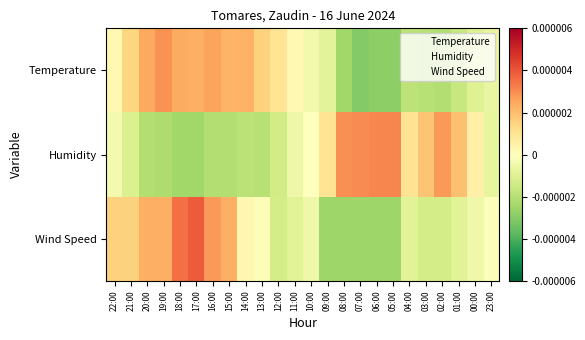

Count the number of categories in the chart.

24